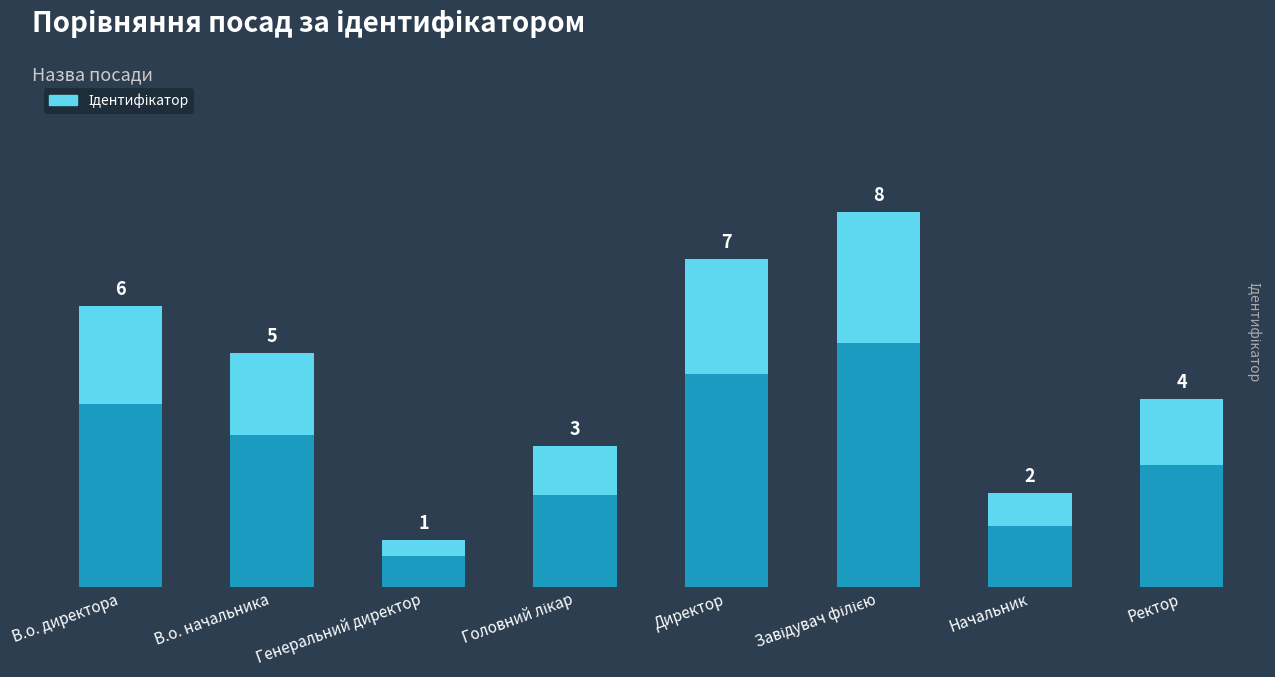

What position from the right is Завідувач філією?

3